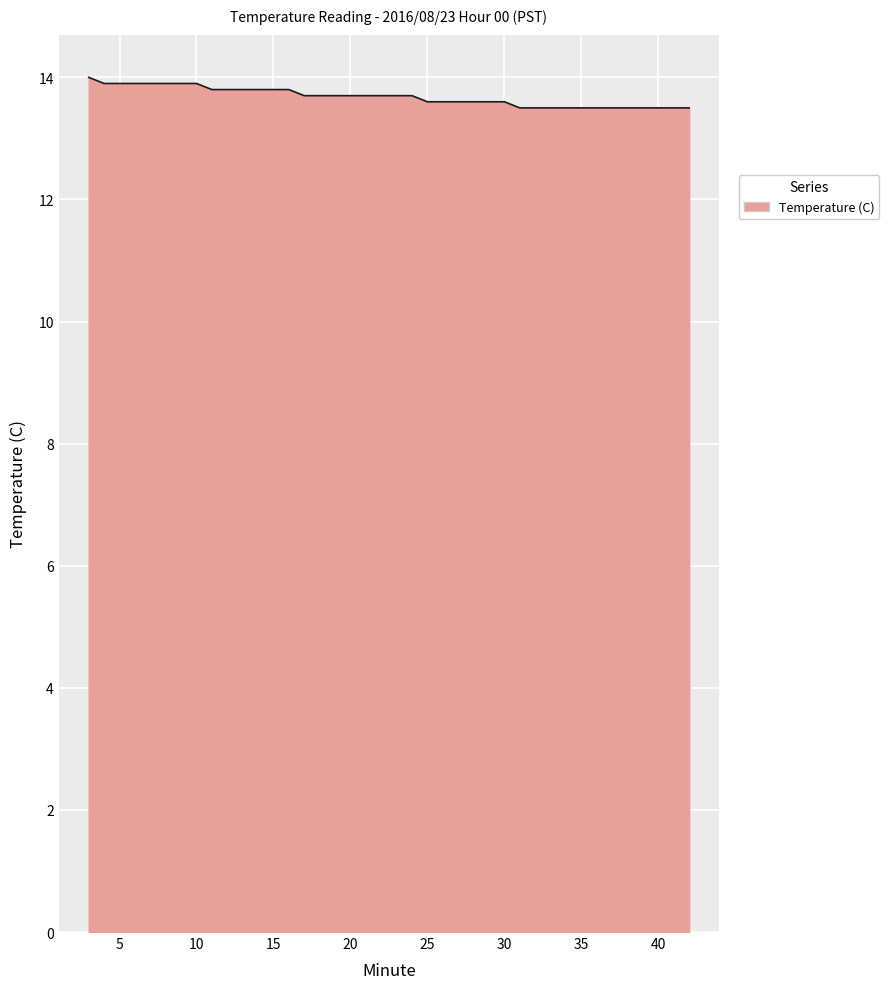

What is the difference between the maximum and minimum values?

0.5